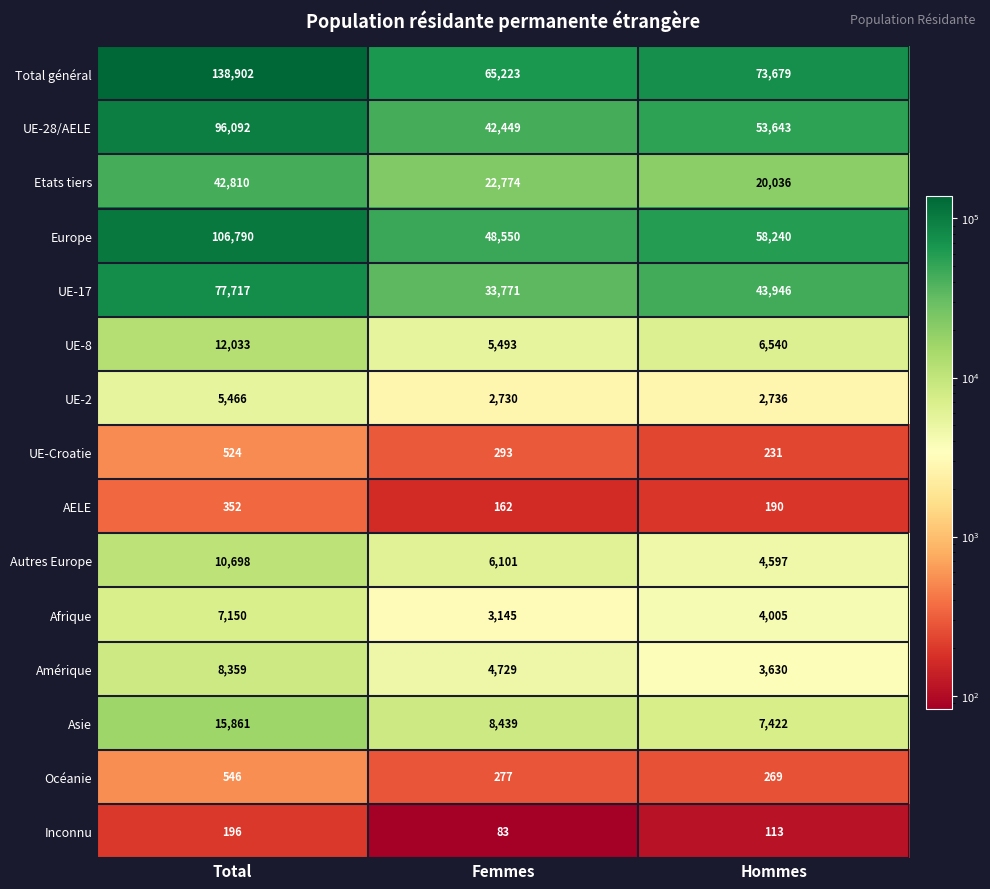

What is the difference between the maximum and minimum values in the Asie series?

8439